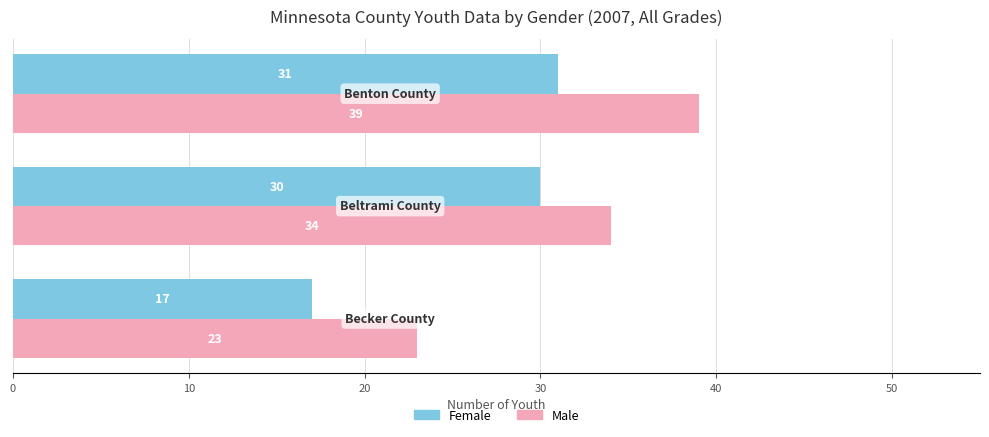

What is the difference between the maximum and minimum values in the Female series?

14